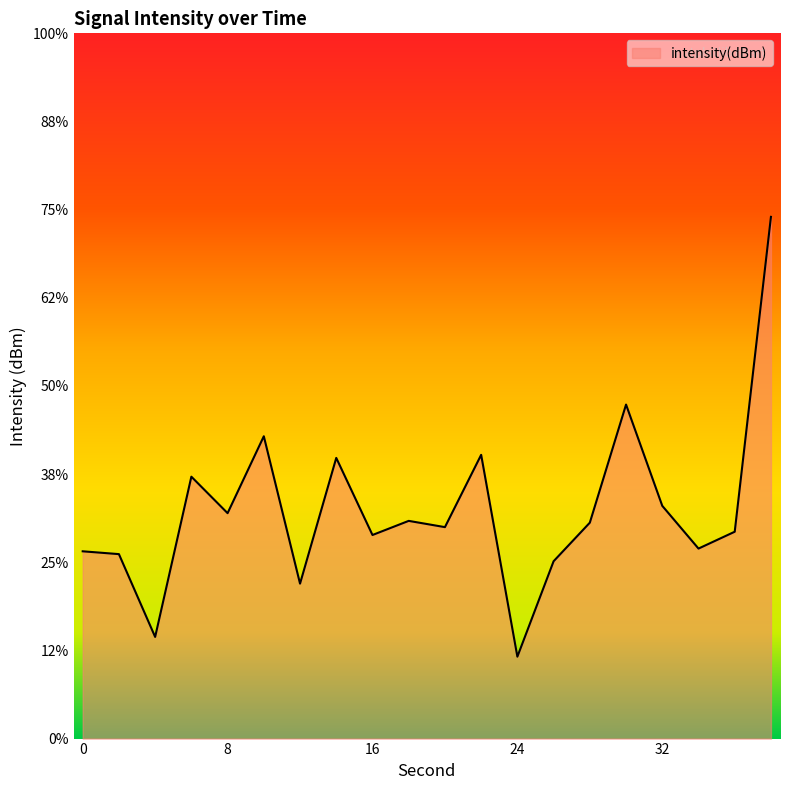

Reading right to left, list all the values displayed in this chart.

-100.2	-109.1	-109.6	-108.4	-105.5	-108.9	-110.0	-112.7	-107.0	-109.0	-108.8	-109.2	-107.0	-110.6	-106.4	-108.6	-107.6	-112.1	-109.8	-109.7